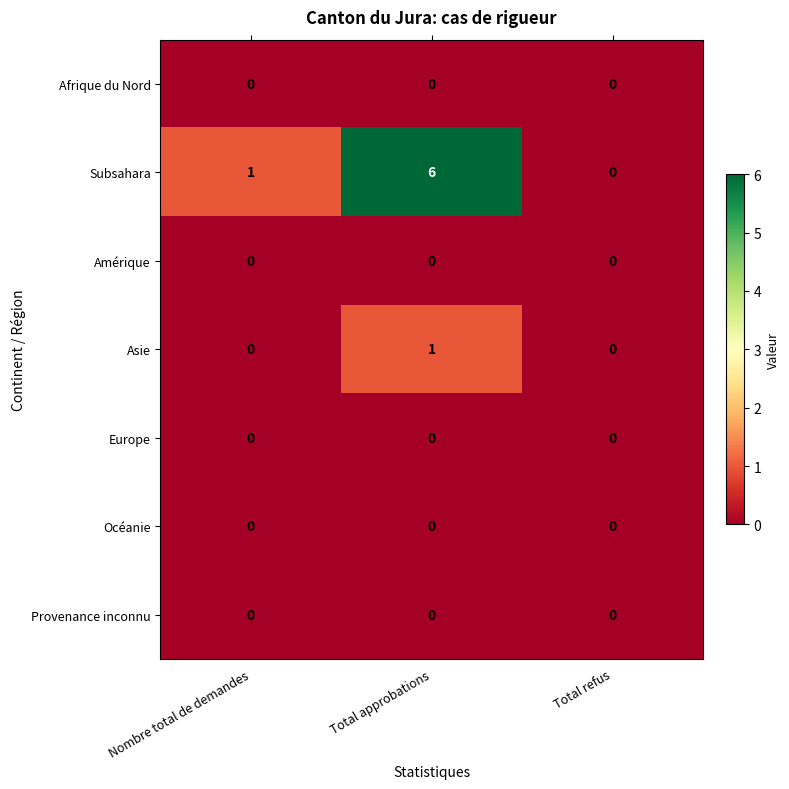

What is the greatest value displayed?

6